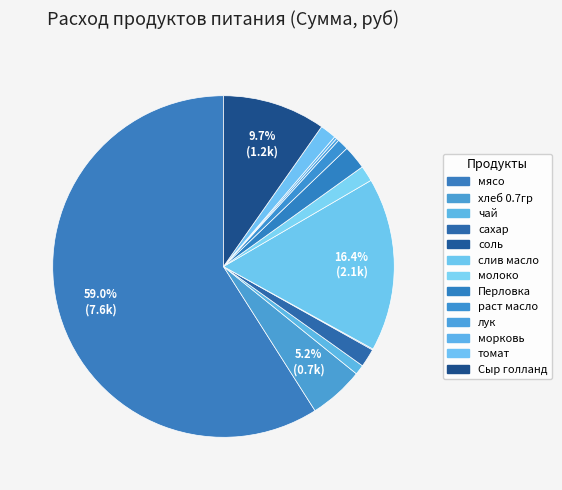

The соль slice represents 1% of the pie. True or false?

False